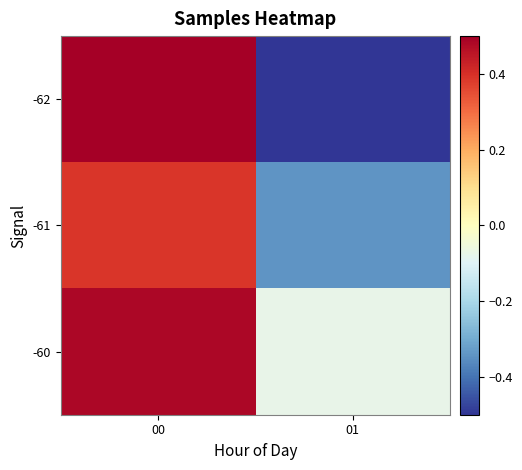

What is the difference between the maximum and minimum values in the -61 series?

0.7